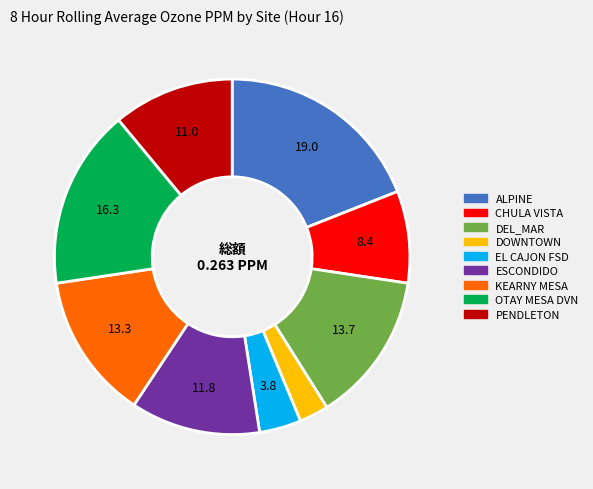

Between DEL_MAR and OTAY MESA DVN, which is larger?

OTAY MESA DVN